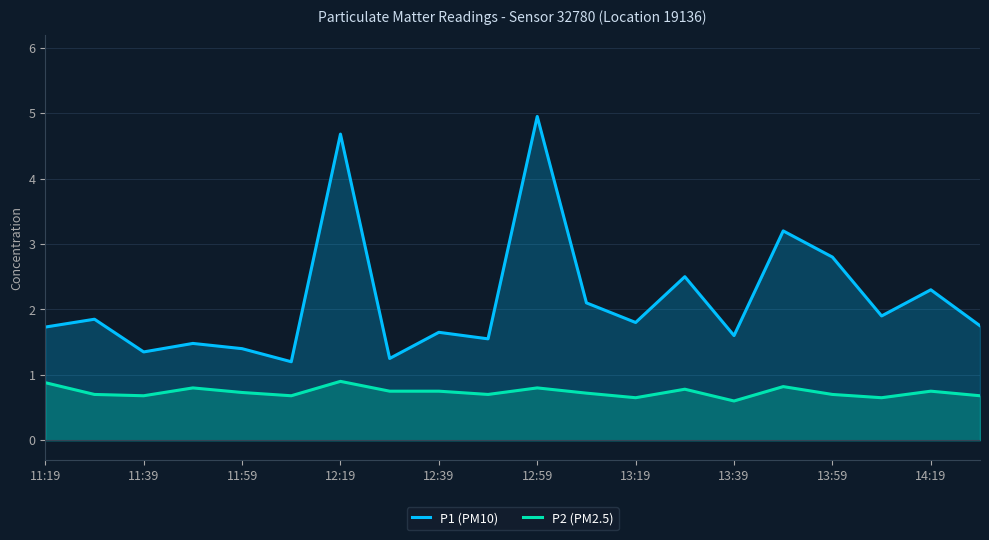

True or false: P1 (PM10) has a value of 1.6 at 12:39.

True